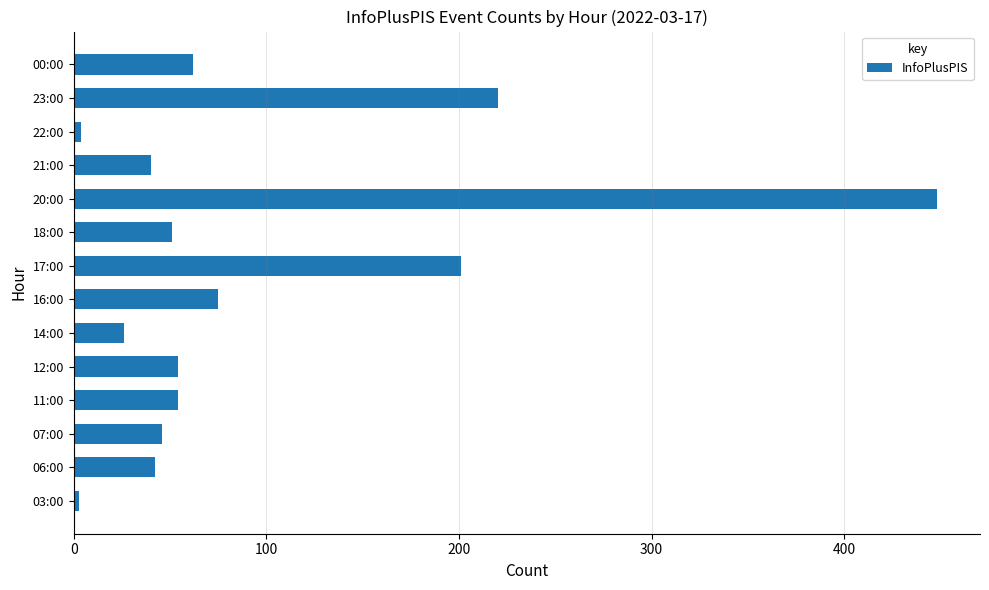

Which label corresponds to the largest value in the chart?

20:00